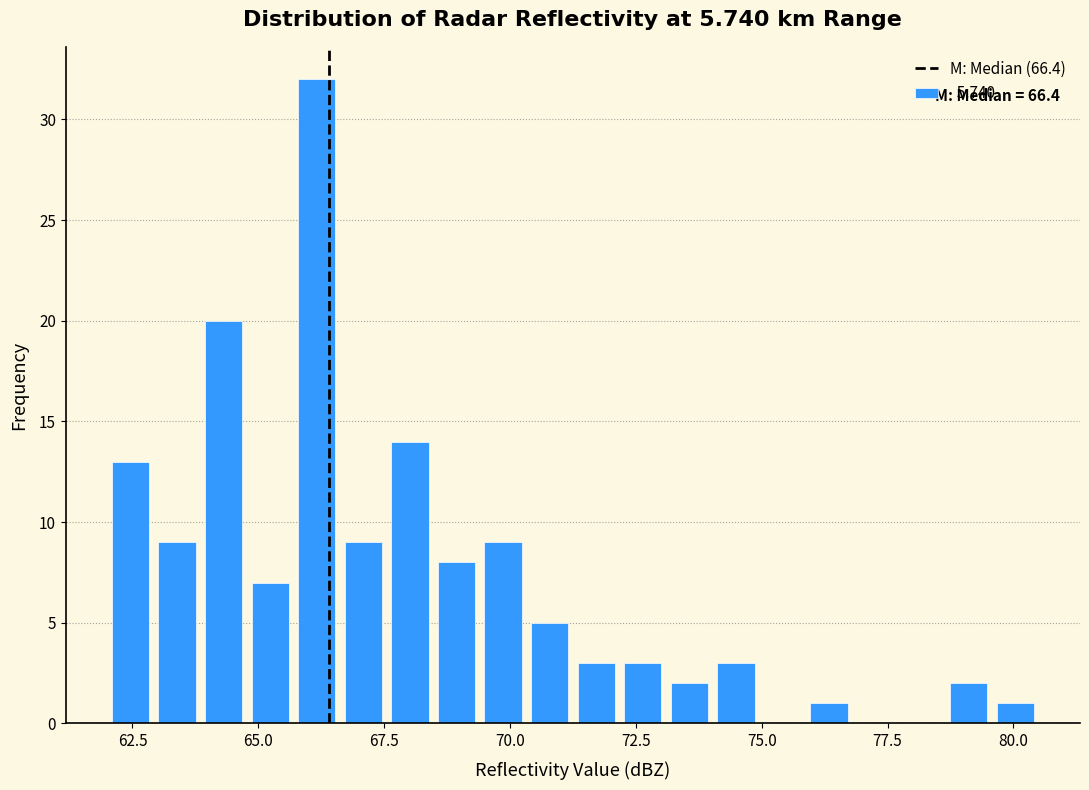

Read against the x-axis, roughly where is the centre of the tallest bar?

66.0